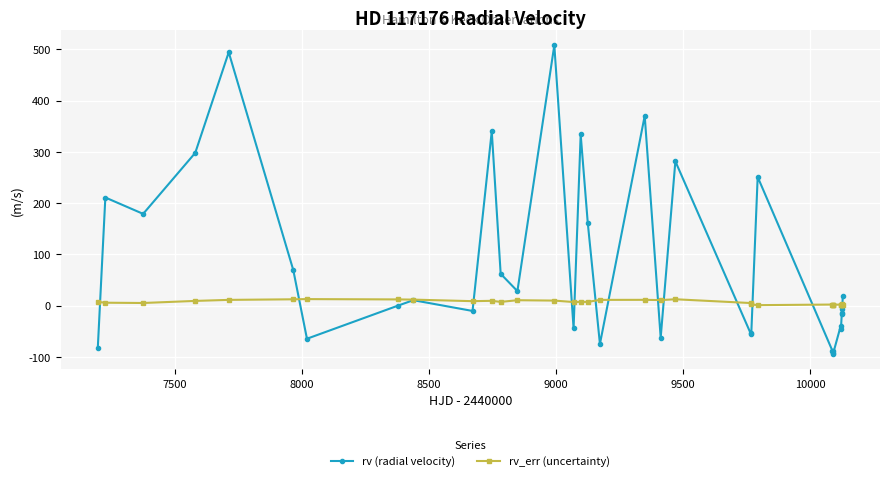

What is the maximum value for rv (radial velocity)?

508.2